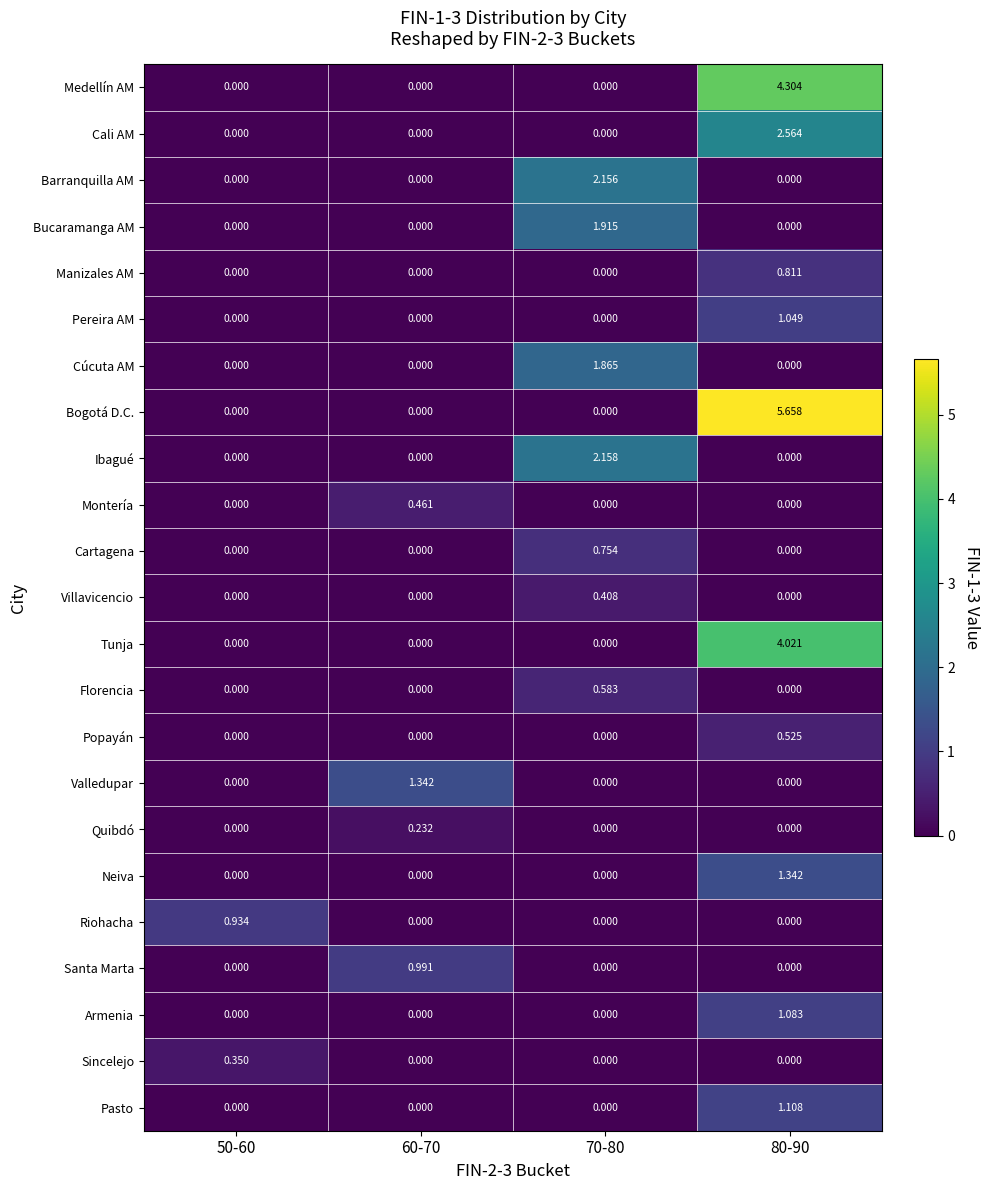

Which series has the widest spread of values?

Bogotá D.C.